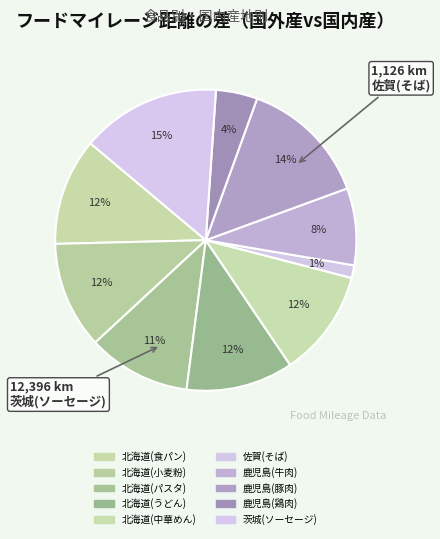

Count the number of slices in the pie.

10